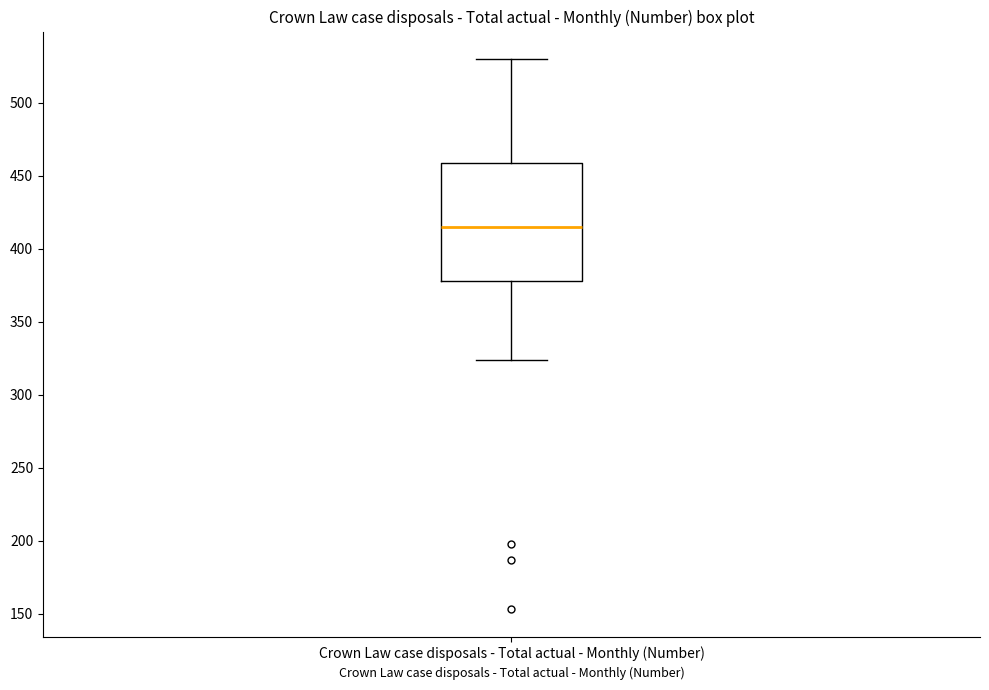

Transcribe this box plot: give where the median line is, the range the box spans, and where the two whiskers end, as read against the y-axis. The values are not printed on the chart, so give them approximately, as read against the axis.

median 415, box 380 to 460, whiskers 325 to 530